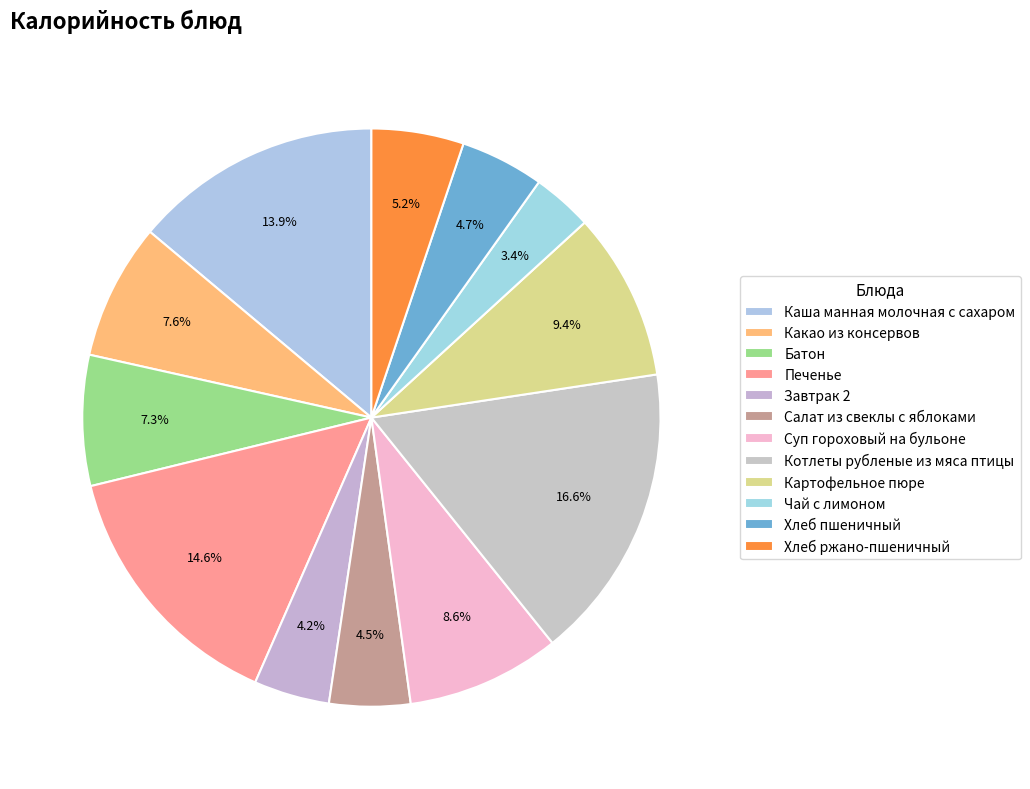

How many slices are in this pie chart?

12